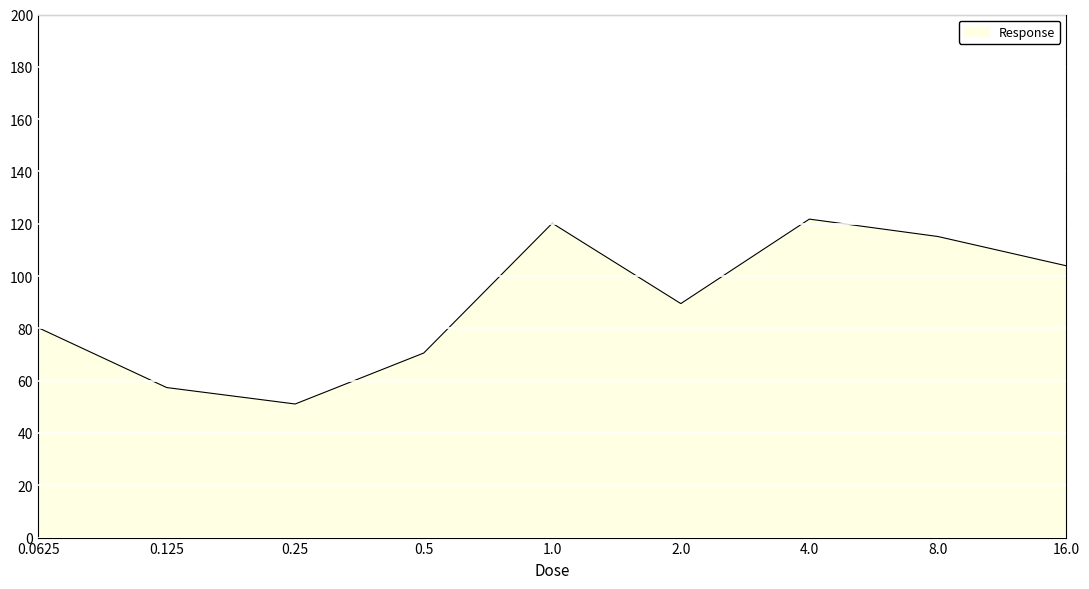

What is the change in value from 1.0 to 8.0?

-5.1